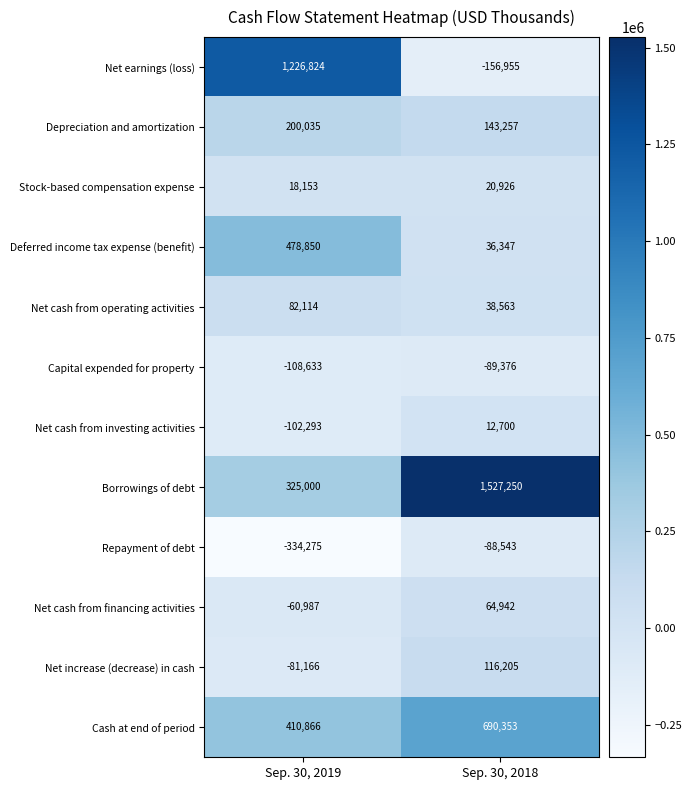

What is the sum of all Capital expended for property values?

-198009